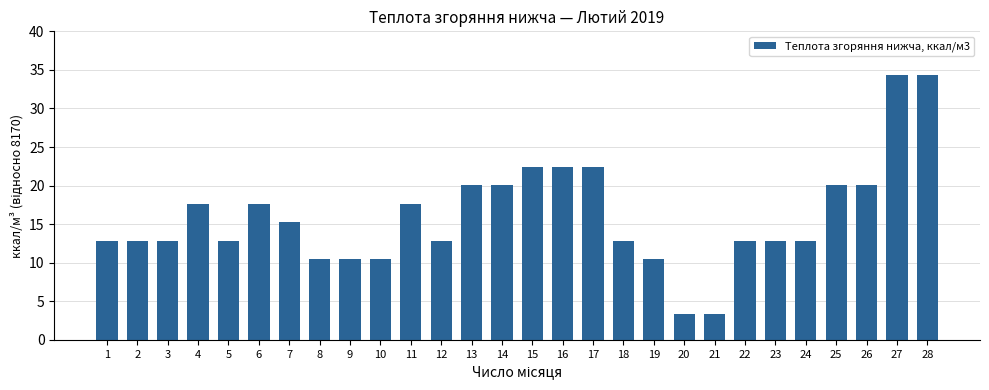

What is the average value?

16.0